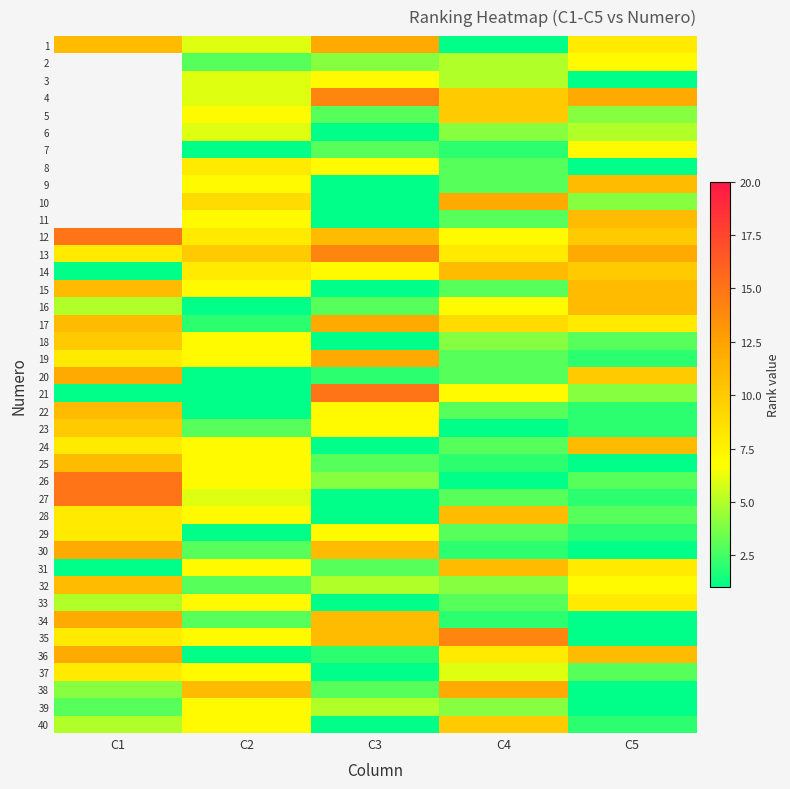

What is the smallest value displayed?

1.0